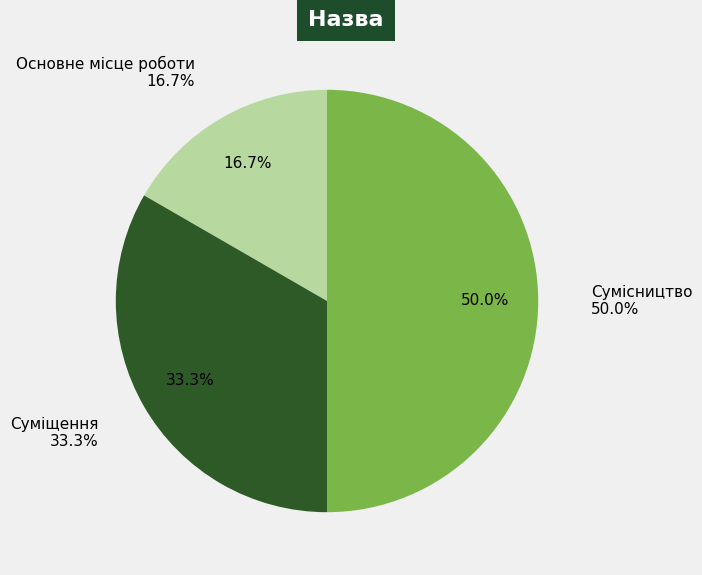

The Основне місце роботи slice represents 17% of the pie. True or false?

True